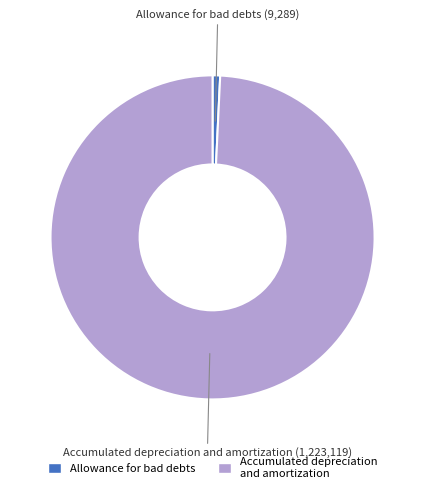

What is the ratio of the value at Accumulated depreciation and amortization to the value at Allowance for bad debts?

131.7